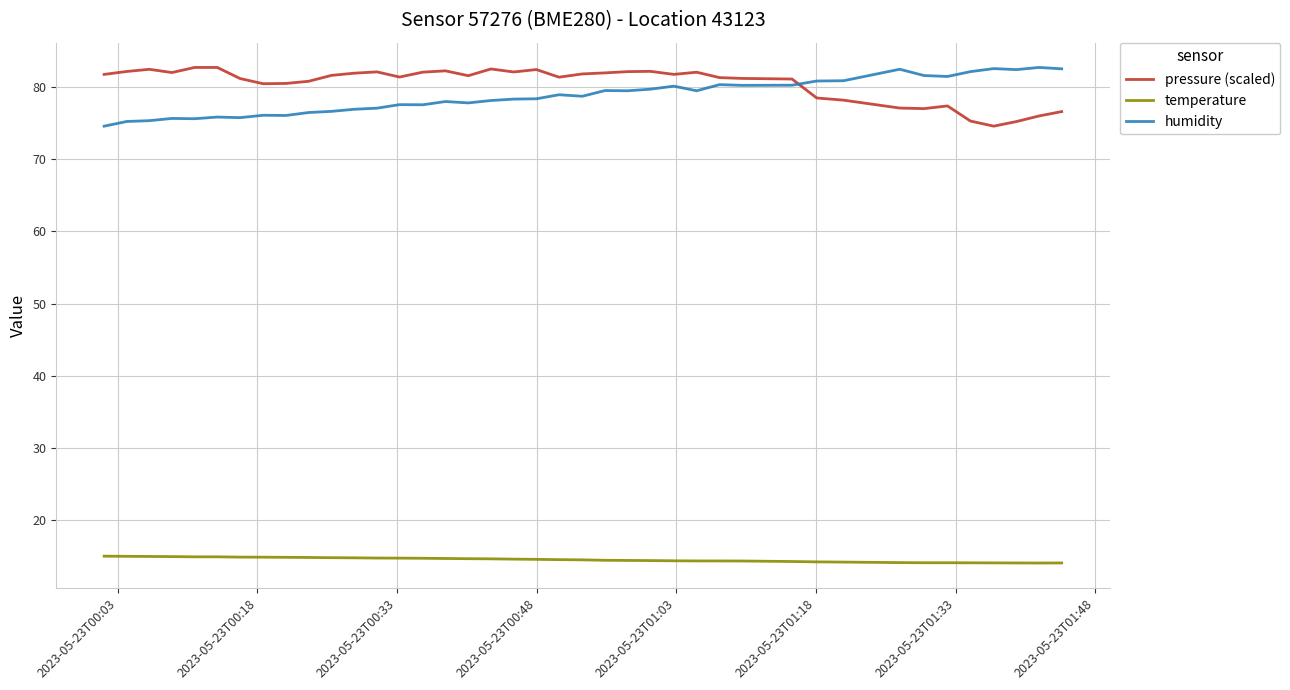

Does the chart display data point markers on the line(s)?

No